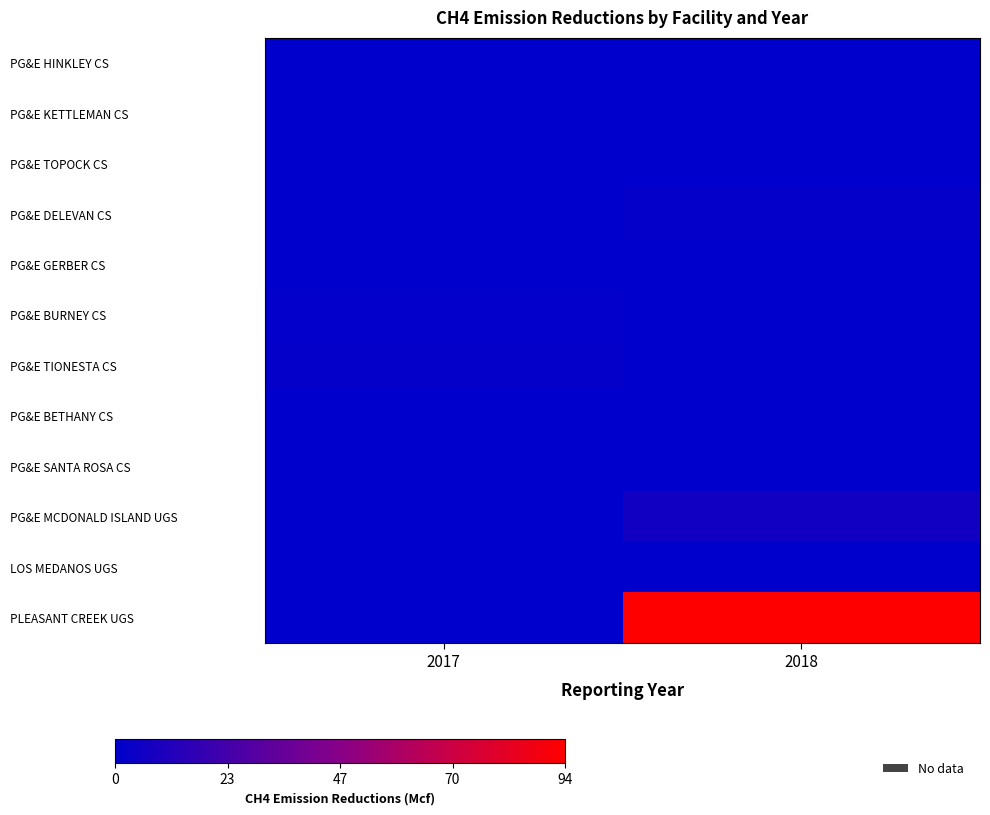

At which category is the sum across all series the highest?

2018